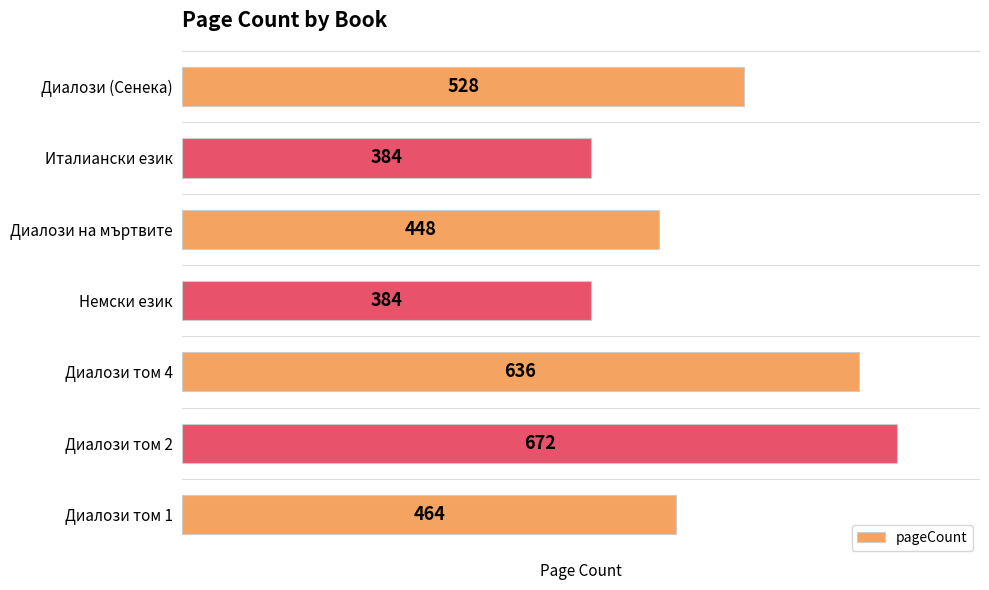

What is the greatest value displayed?

672